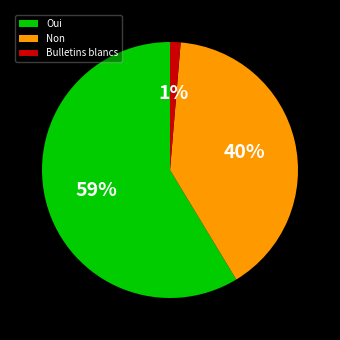

What percentage is the Bulletins blancs slice, to the nearest percent?

1%